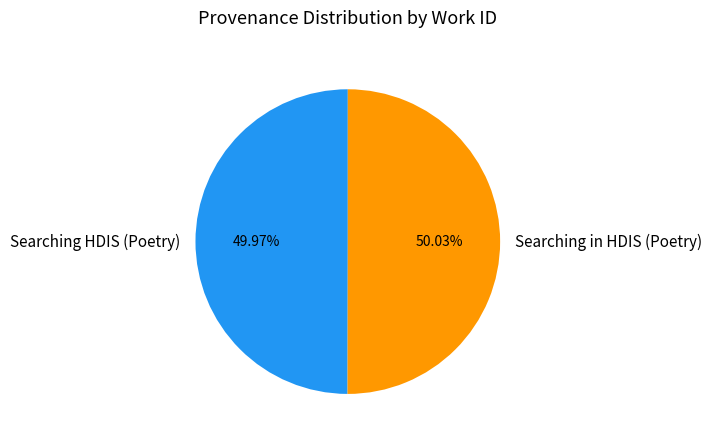

Is it true that Searching in HDIS (Poetry) is 50% of the pie?

True